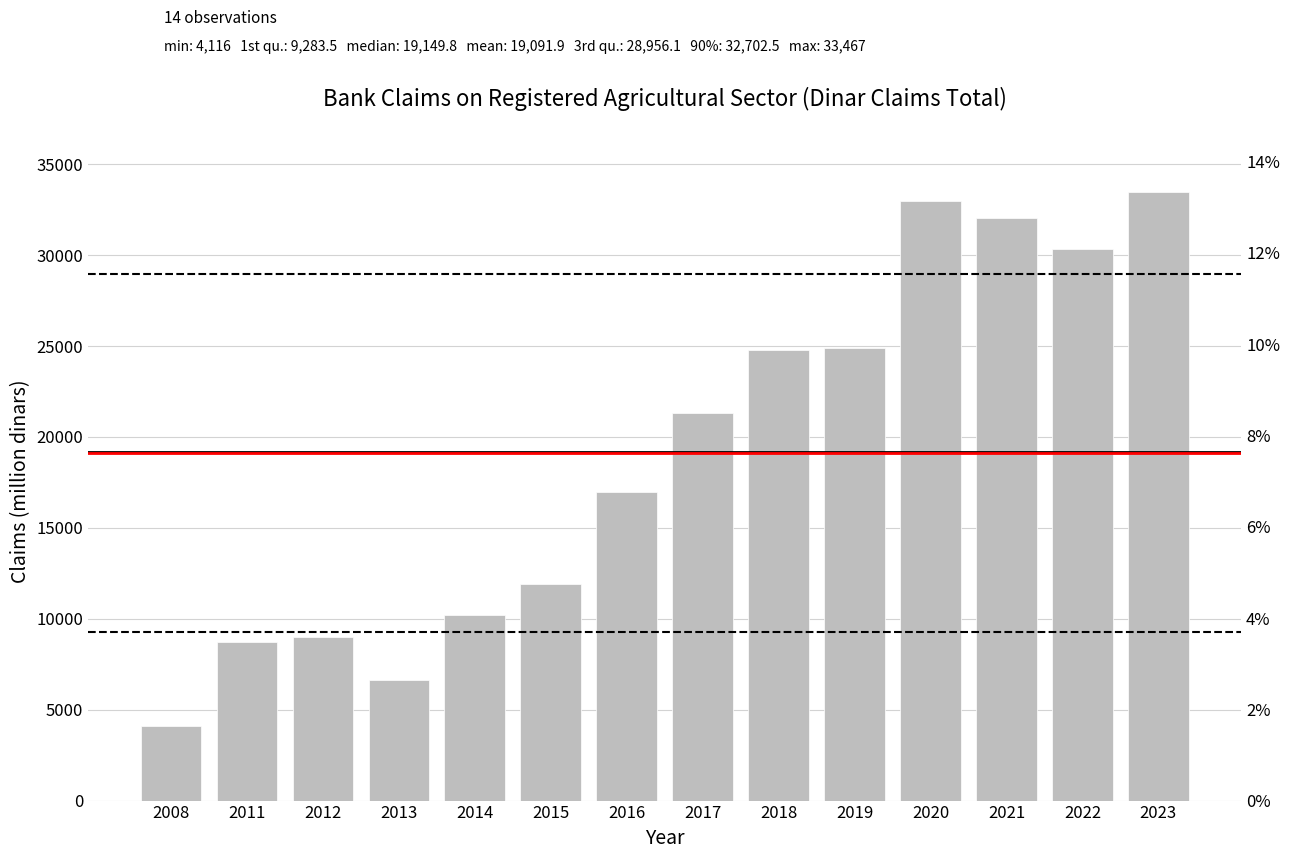

Rank the categories by value from lowest to highest.

2008, 2013, 2011, 2012, 2014, 2015, 2016, 2017, 2018, 2019, 2022, 2021, 2020, 2023